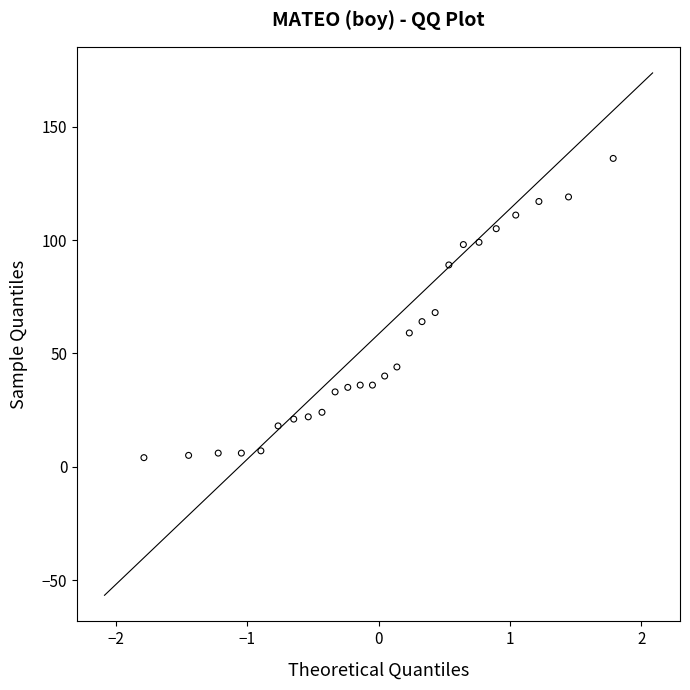

What is the range of Y values (max minus min)?

132